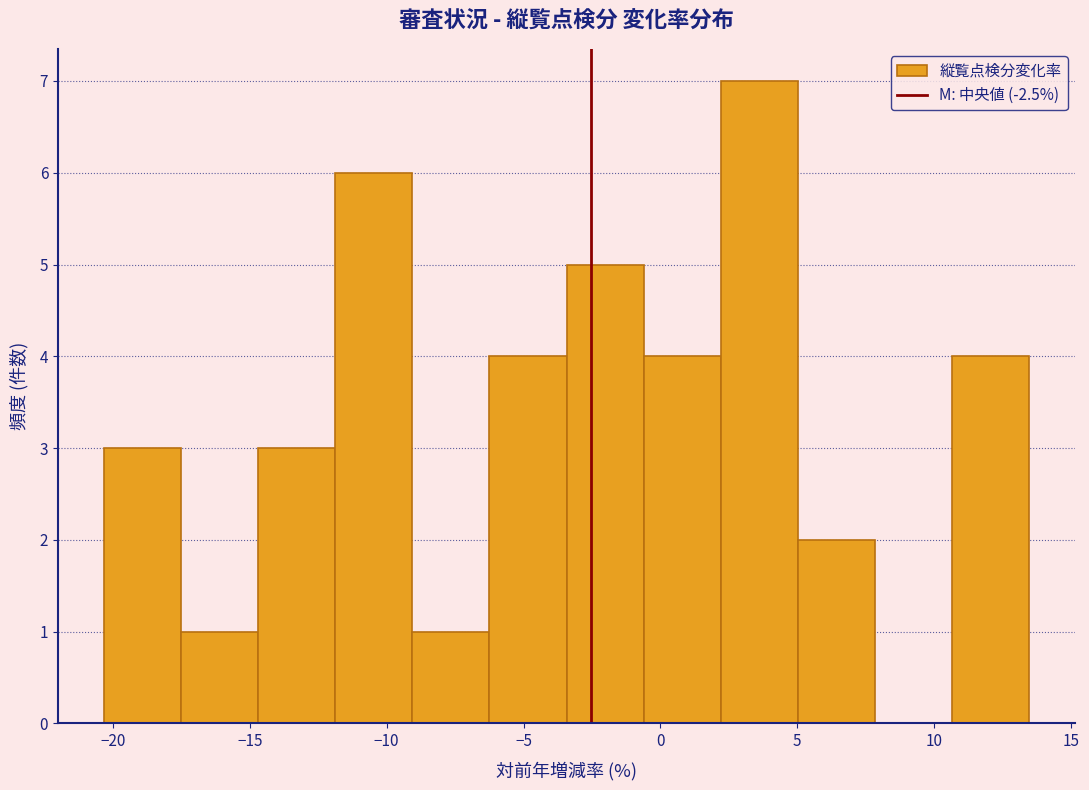

Reading left to right, transcribe this chart: for each bar, give the range it covers on the x-axis and its height. Neither the bar edges nor the heights are printed on the chart, so give them approximately, as read against the axes.

-20.5 to -17.5: 3
-17.5 to -14.5: 1
-14.5 to -12.0: 3
-12.0 to -9.0: 6
-9.0 to -6.0: 1
-6.0 to -3.5: 4
-3.5 to -0.5: 5
-0.5 to 2.0: 4
2.0 to 5.0: 7
5.0 to 8.0: 2
8.0 to 10.5: 0
10.5 to 13.5: 4